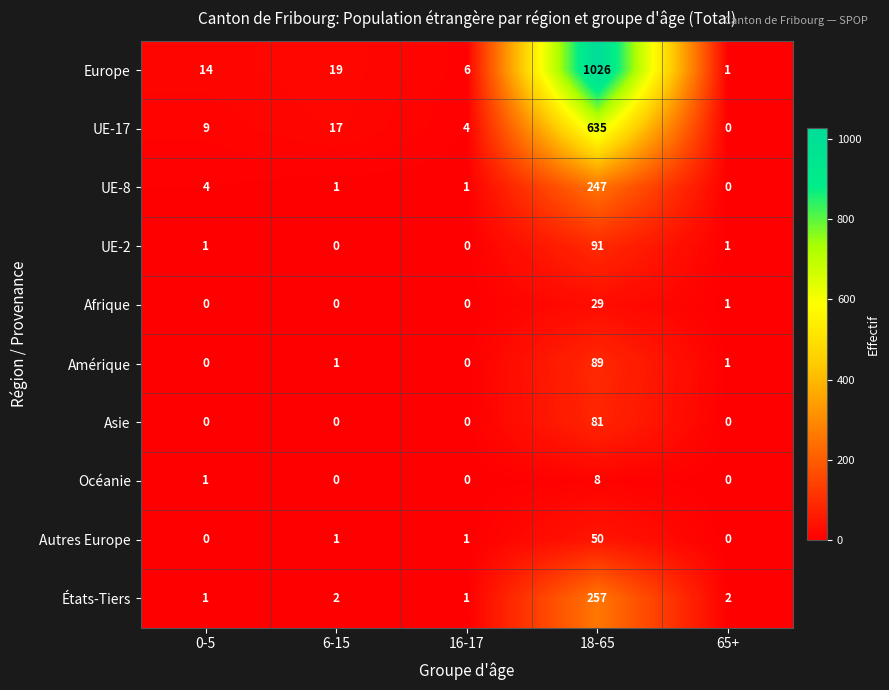

What is the spread (max minus min) of values at 6-15?

19